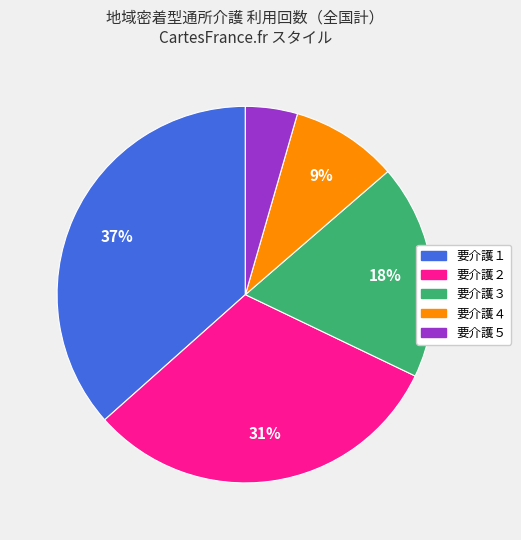

To the nearest percent, what is the average slice percentage?

20%